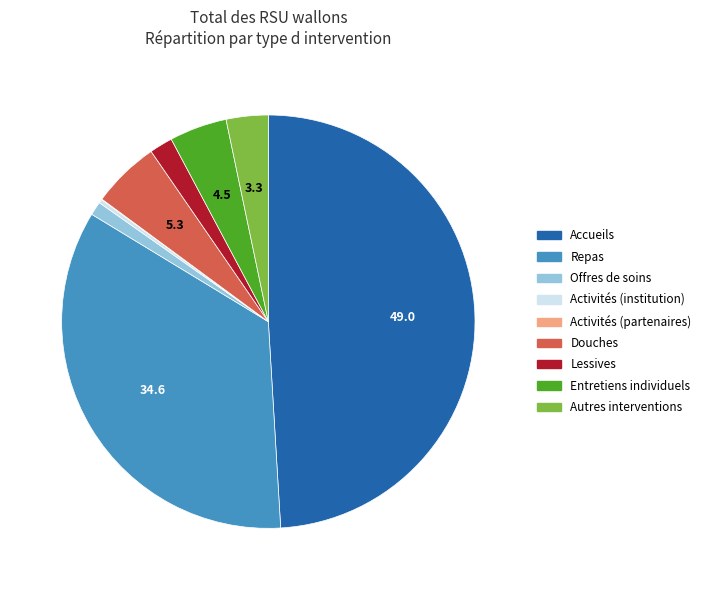

What is the largest slice in the pie chart?

Accueils